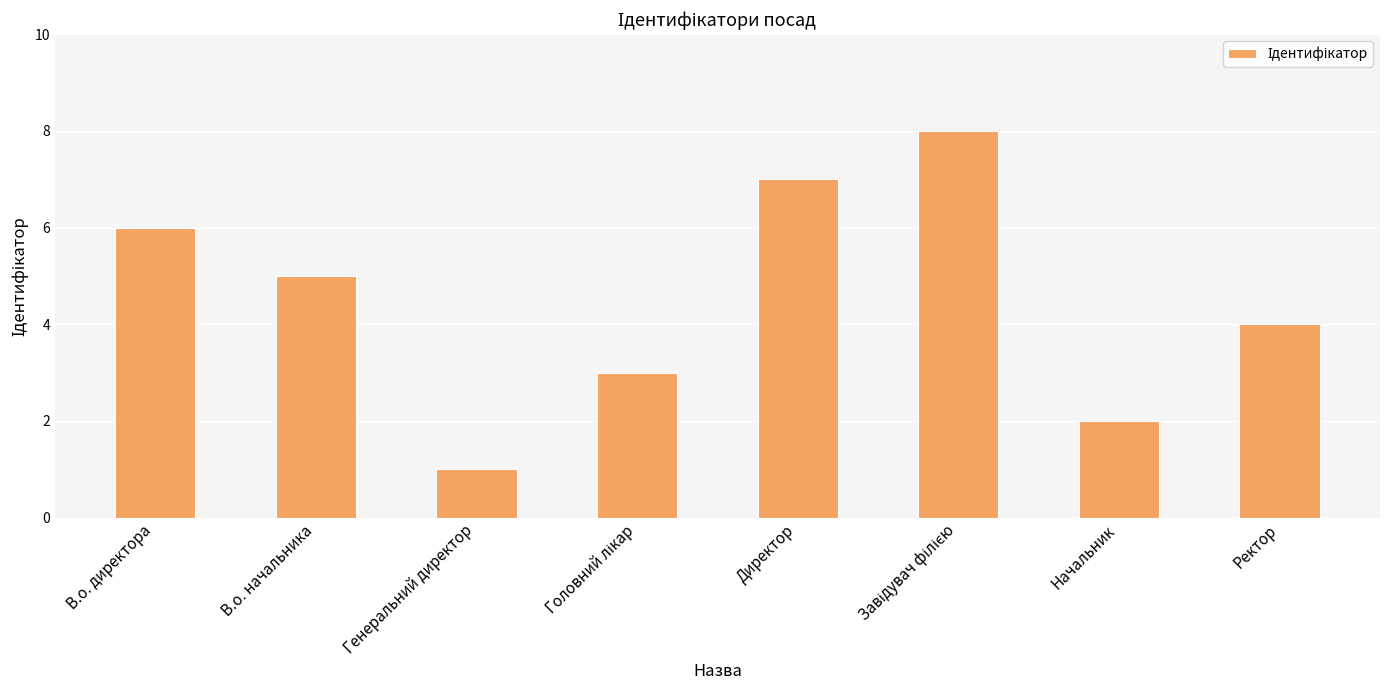

What is the difference between the second highest and second lowest values?

5